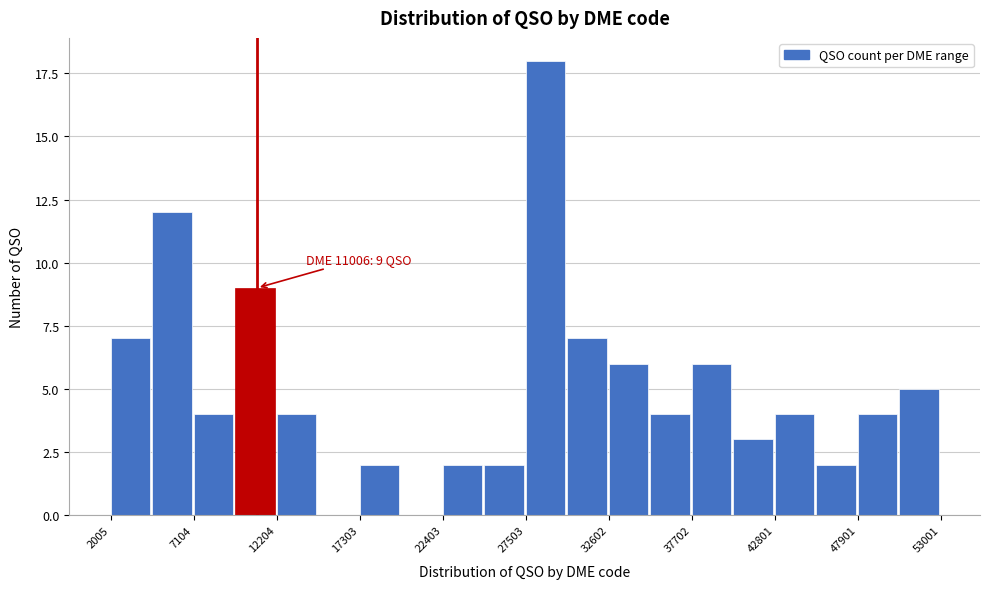

Read against the x-axis, roughly where is the centre of the tallest bar?

29000